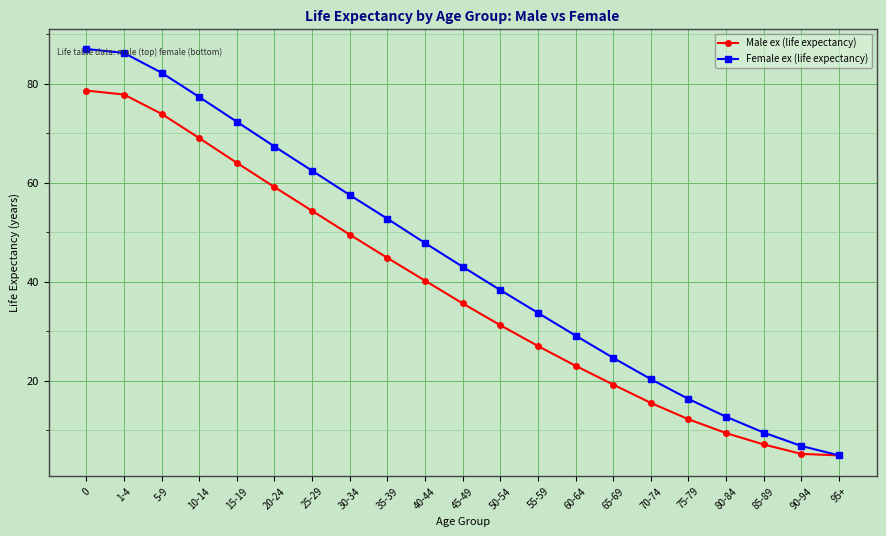

True or false: Male ex (life expectancy) has a value of 1.9 at 85-89.

False